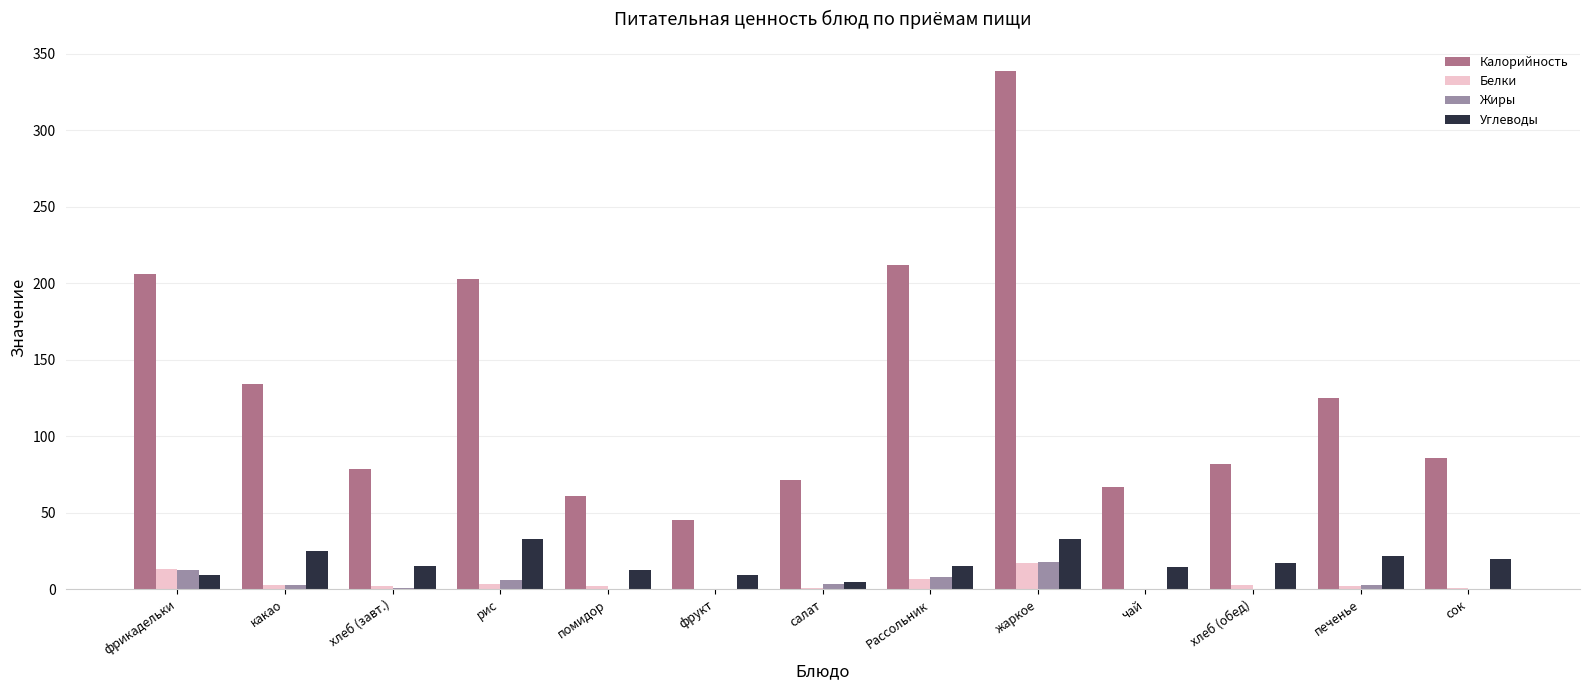

Which category has the highest value across all series?

жаркое